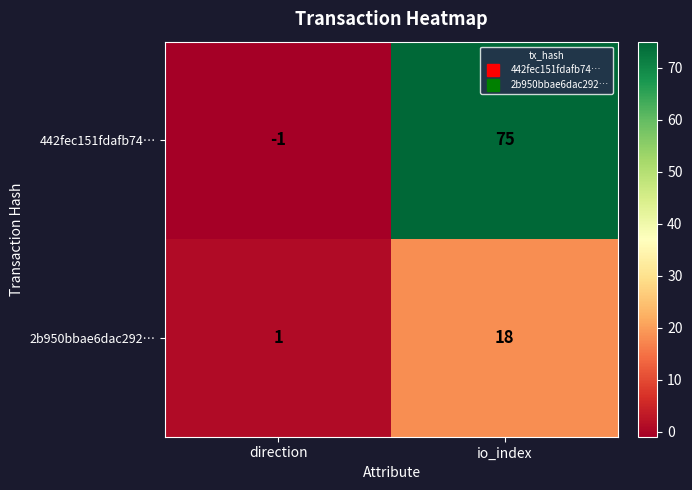

List the series in order of their overall mean, lowest first.

2b950bbae6dac292…, 442fec151fdafb74…